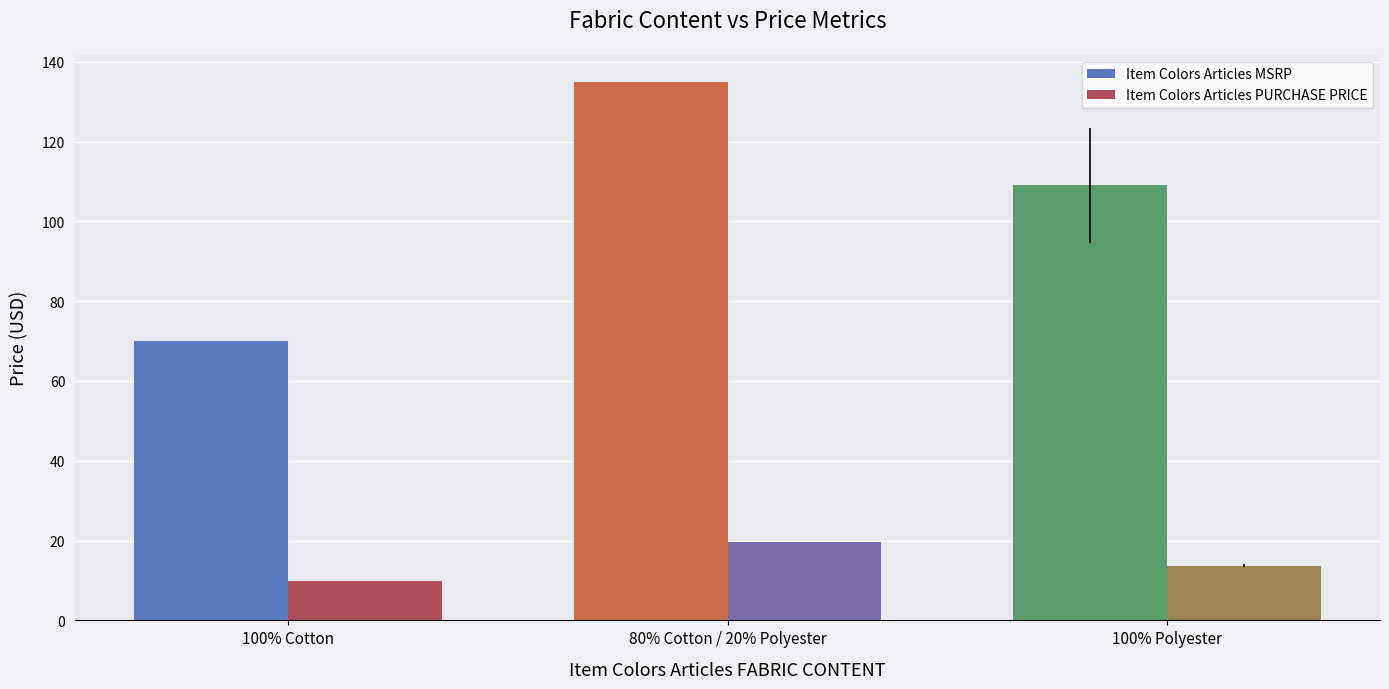

The value of Item Colors Articles PURCHASE PRICE at 100% Cotton is 5.4. True or false?

False